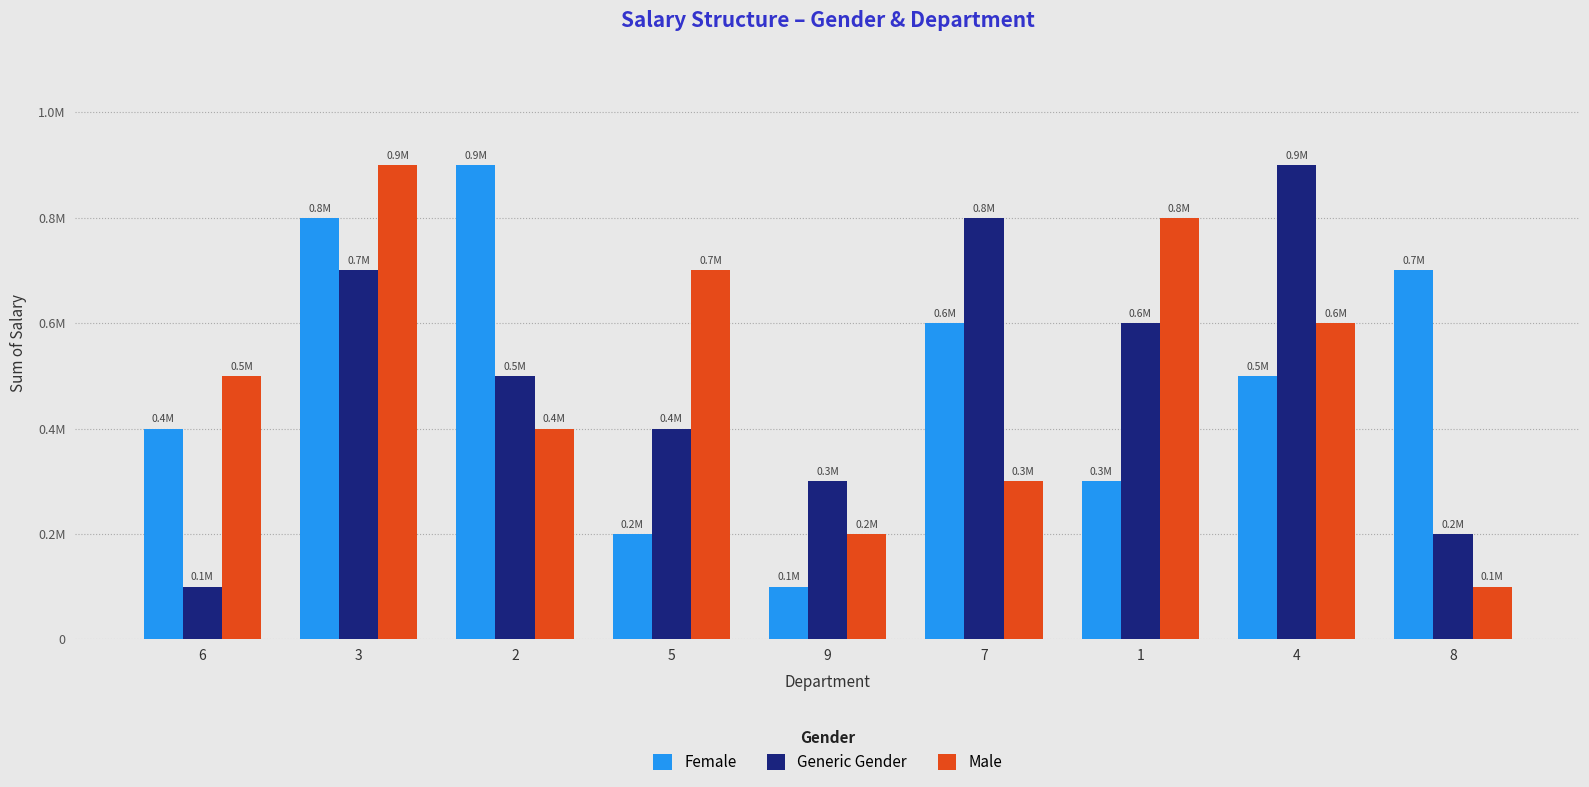

What position from the left is 1?

7